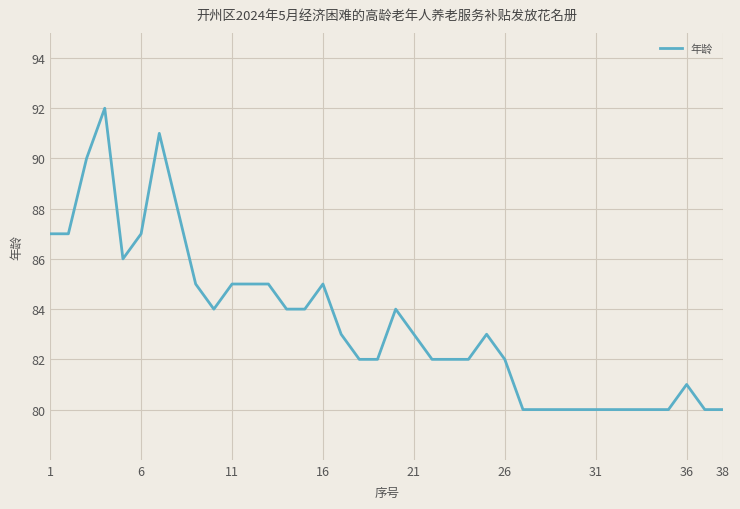

What is the difference between the maximum and minimum values?

12